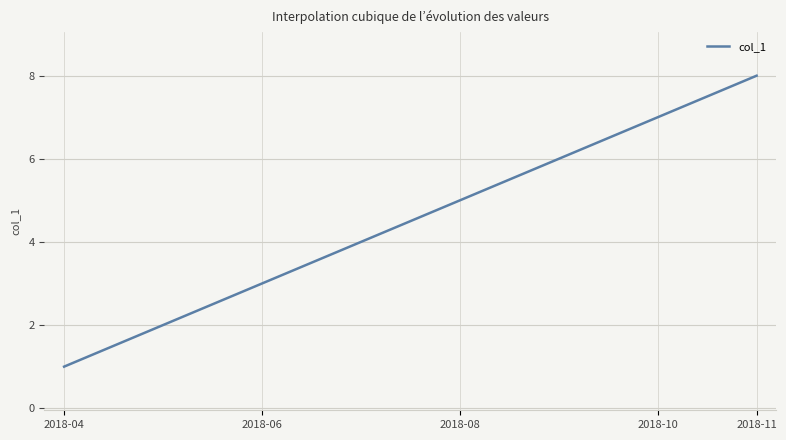

What is the difference between the maximum and minimum values?

7.0